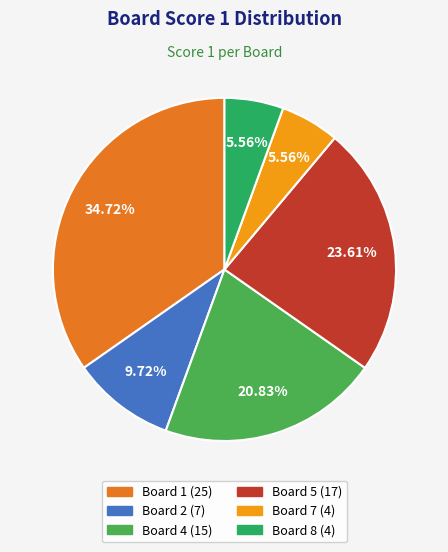

Is there a majority slice in this chart?

No